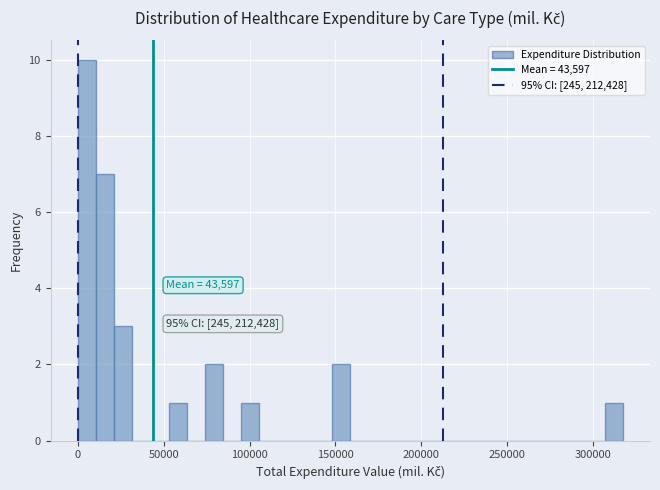

Read against the x-axis, roughly where is the centre of the tallest bar?

5000